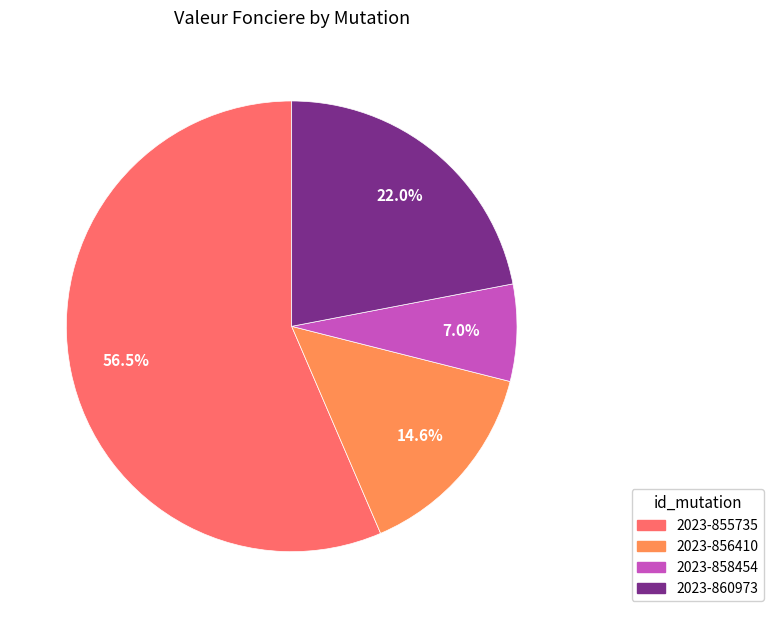

What is the smallest slice in the pie chart?

2023-858454